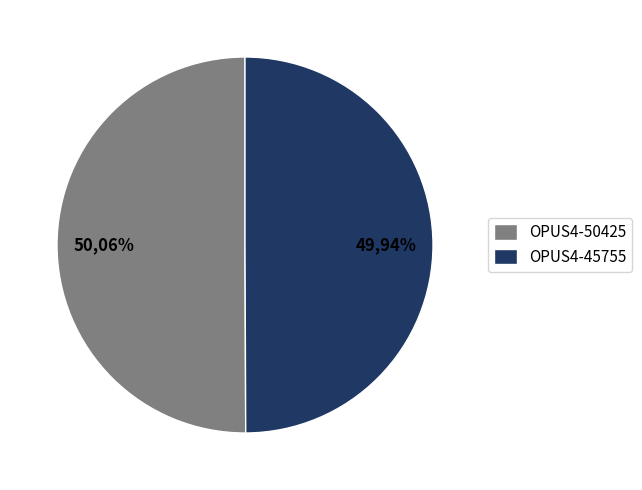

To the nearest percent, what is the combined percentage of OPUS4-45755 and OPUS4-50425?

100%